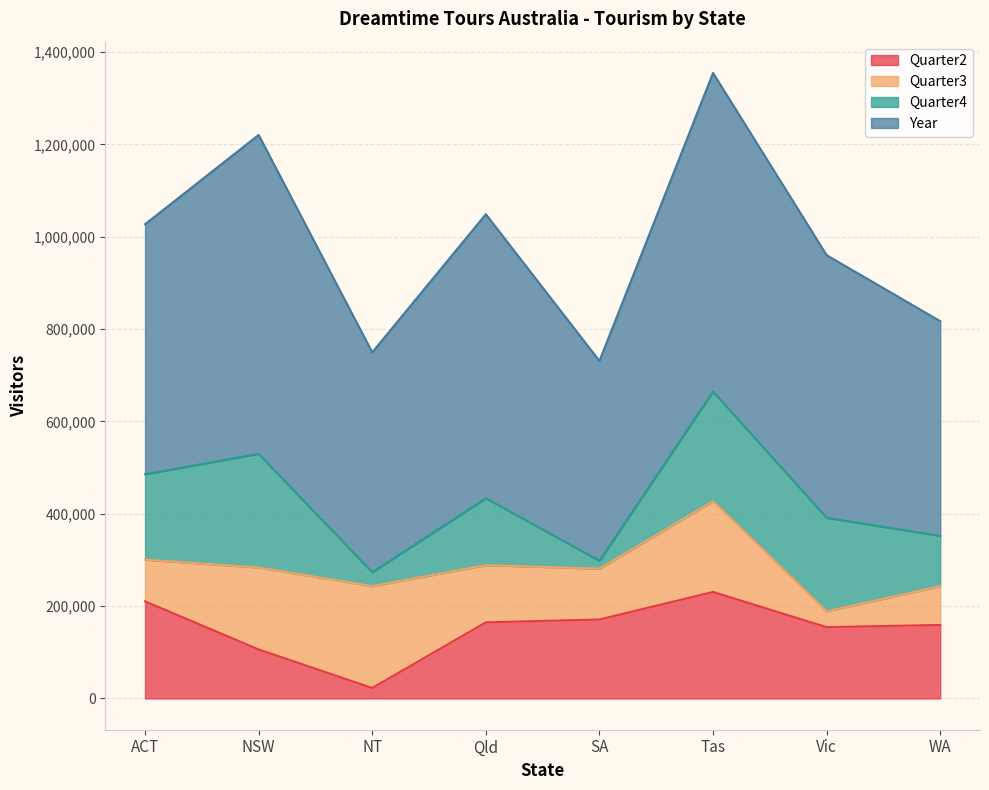

Which series has the largest range (max minus min)?

Year